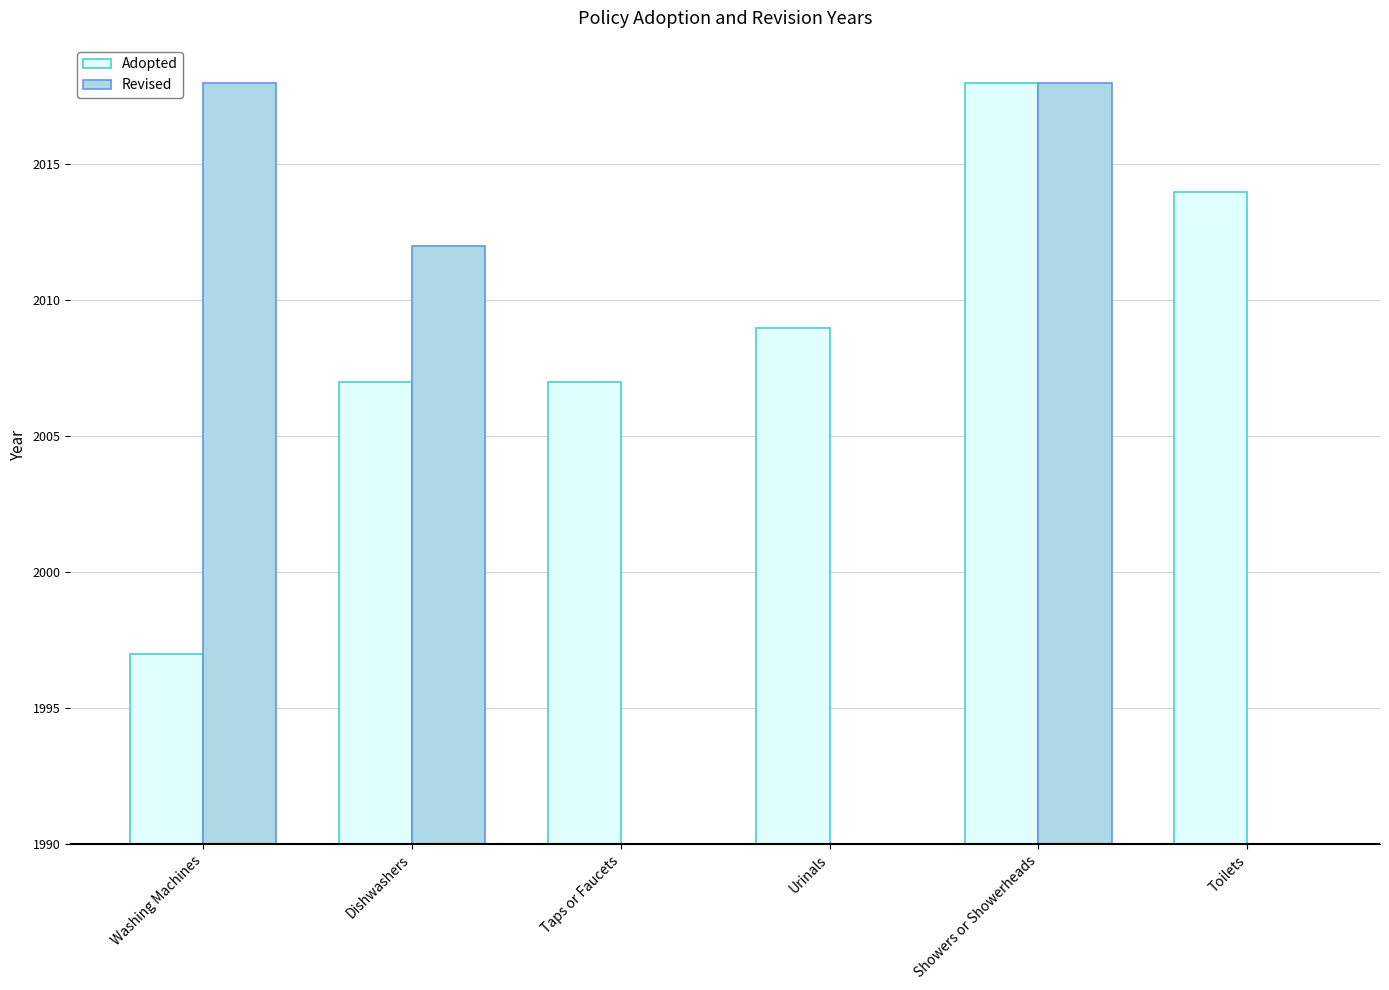

Reading left to right, what are all the values shown in this chart?

Adopted: 7	17	17	19	28	24
Revised: 28	22	0	0	28	0